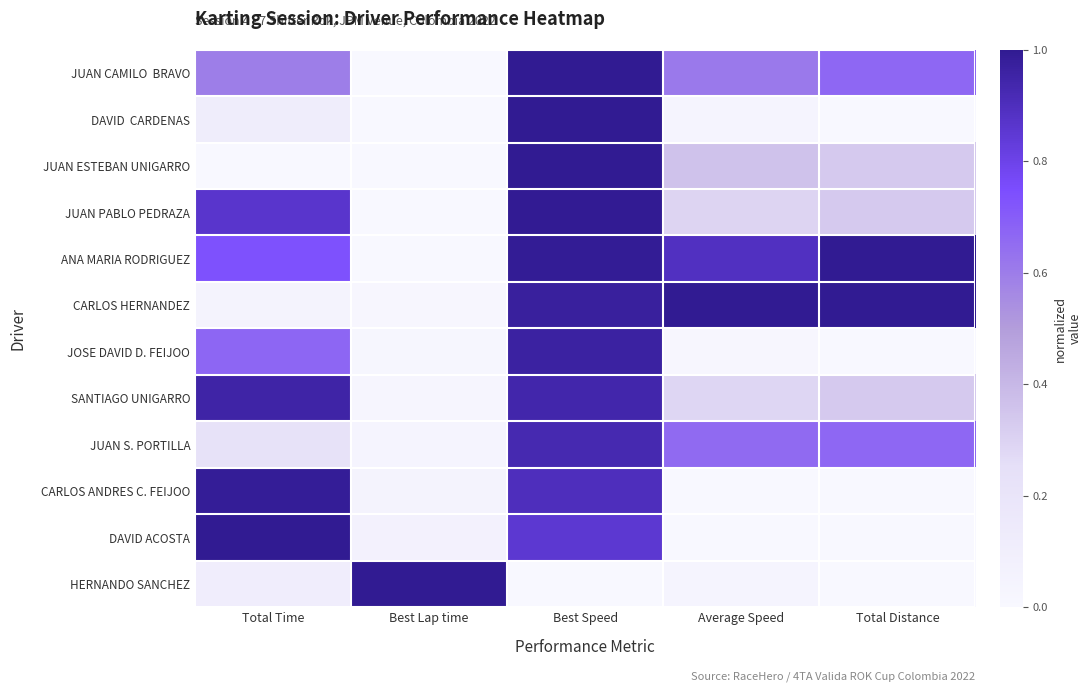

What is the greatest value displayed?

1.0